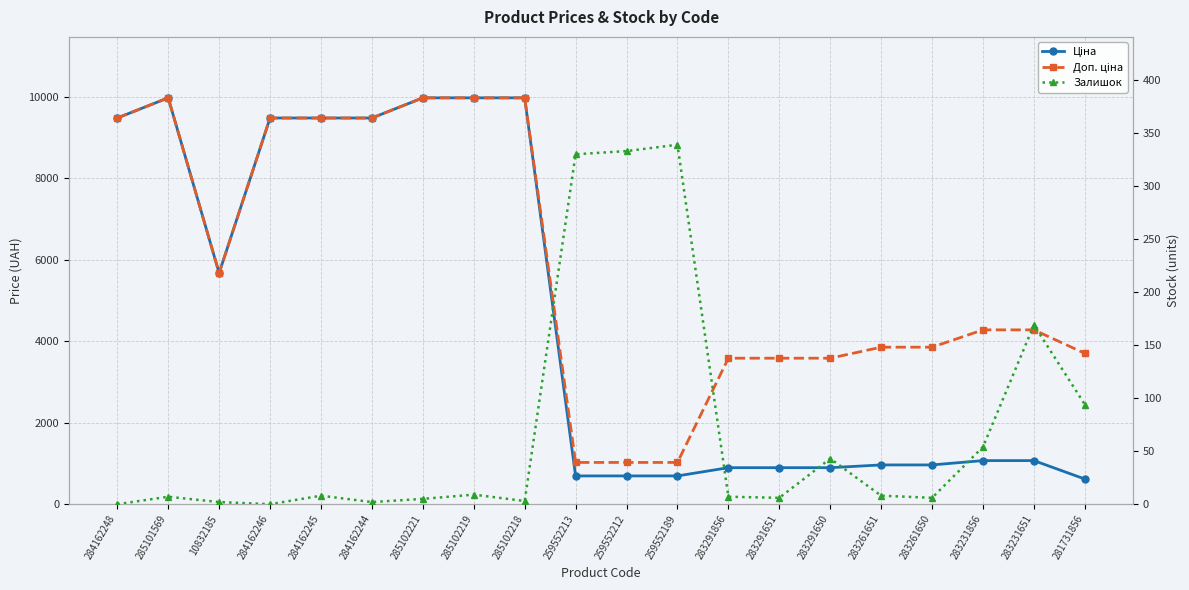

How many values in the Залишок series exceed 8?

8